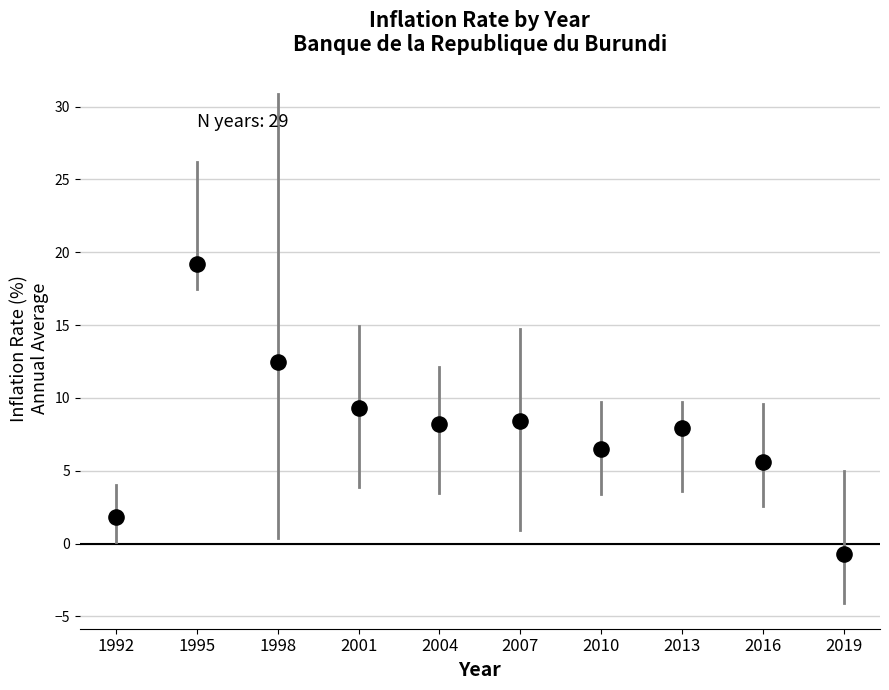

What is the average Y value?

7.9